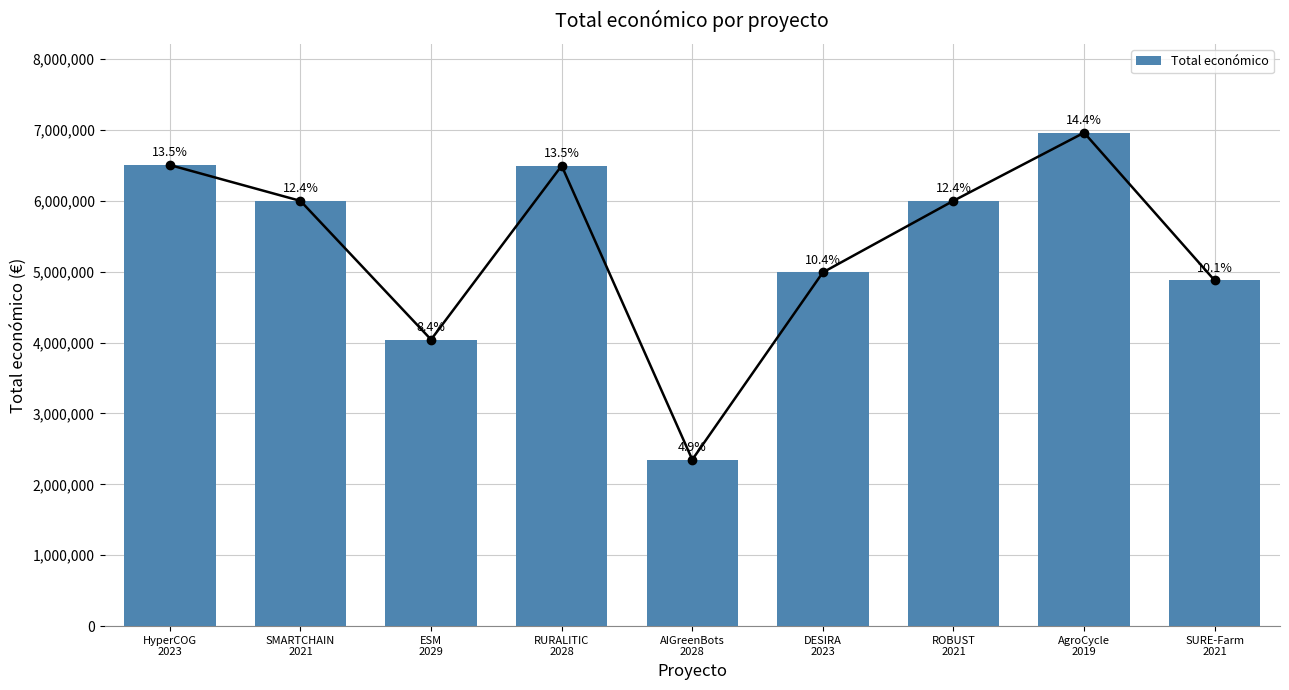

What is the ratio of the value at SURE-Farm
2021 to the value at DESIRA
2023?

1.0